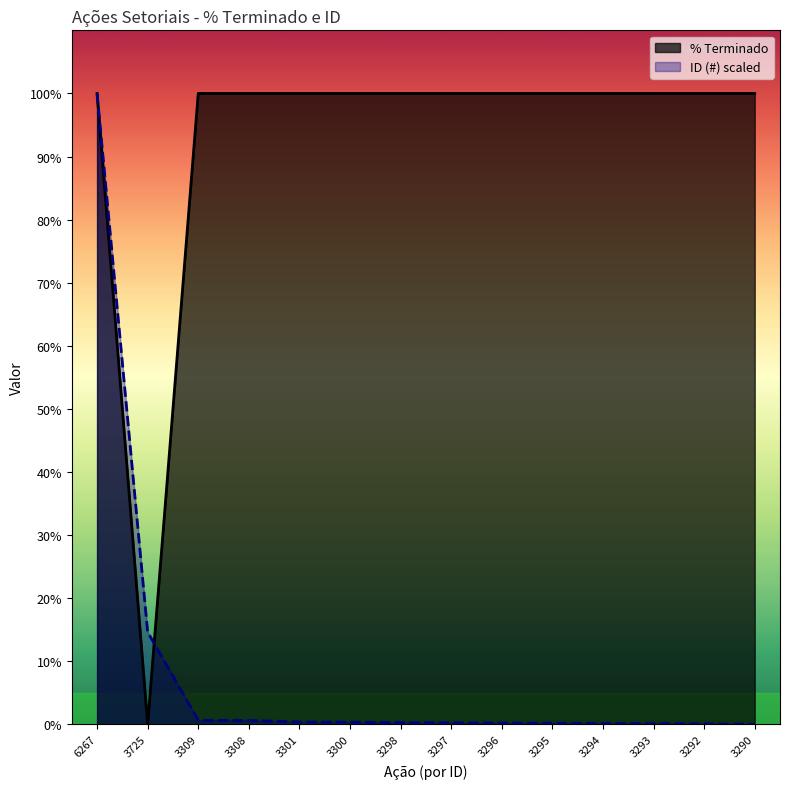

Which series has the largest total across all categories?

% Terminado line